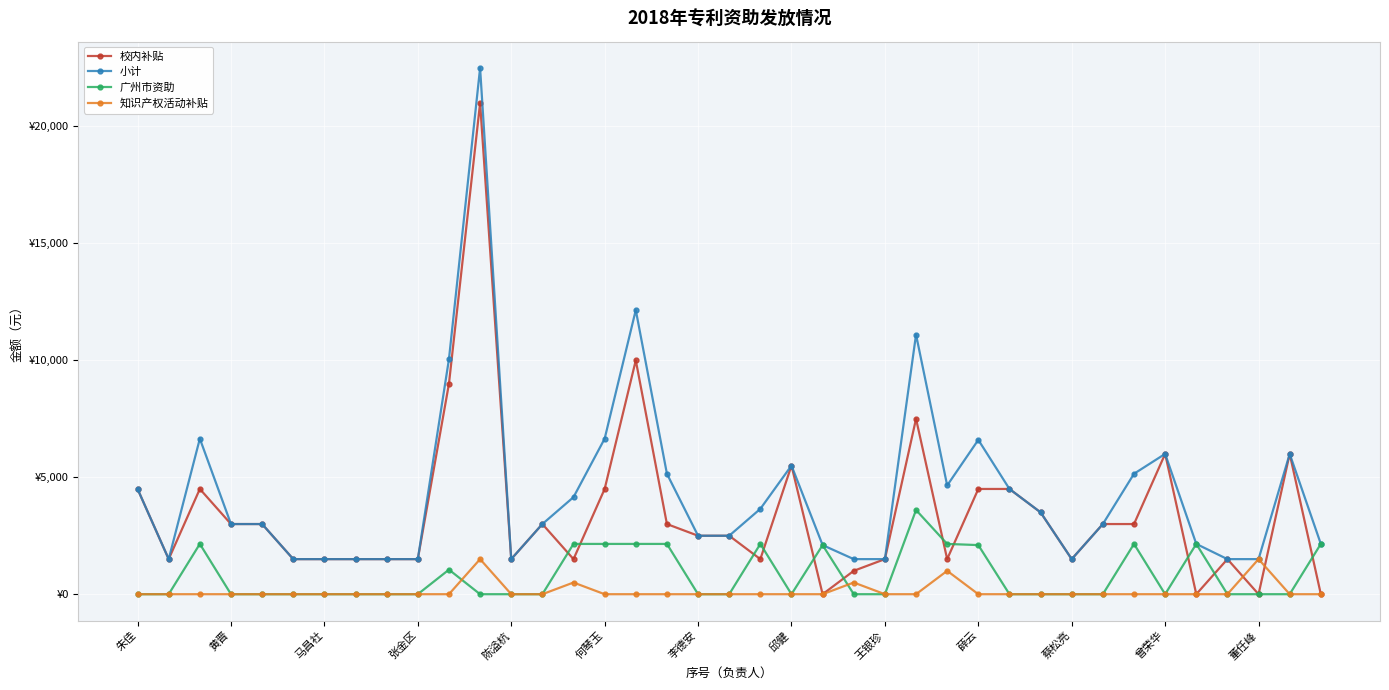

Which series has the largest range (max minus min)?

校内补贴